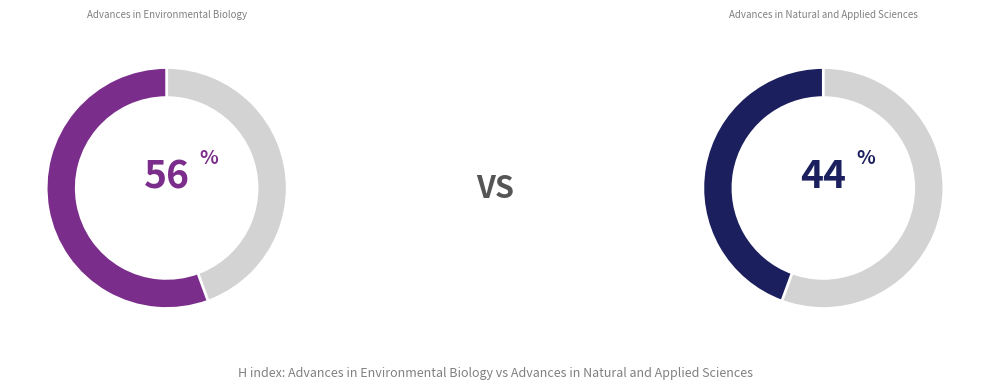

The Advances in Natural and Applied Sciences slice represents 44% of the pie. True or false?

True